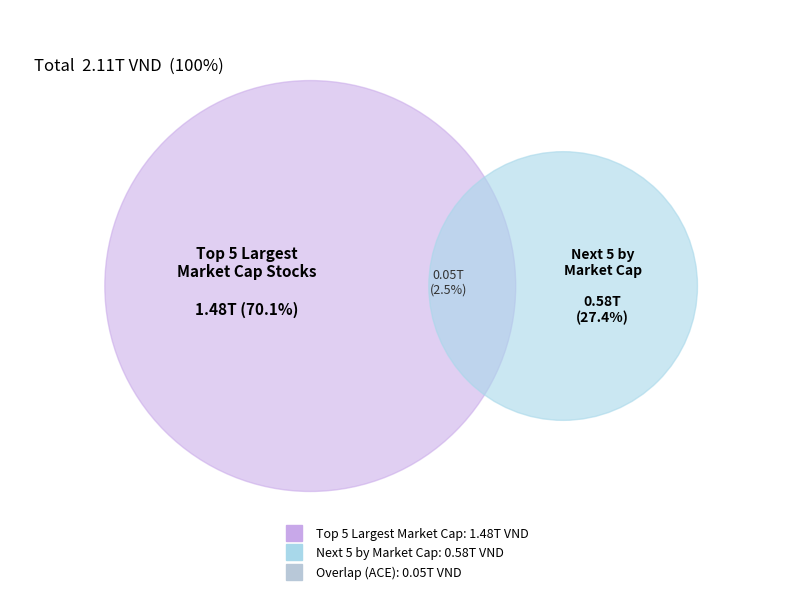

Is it true that ADP is 17% of the pie?

False